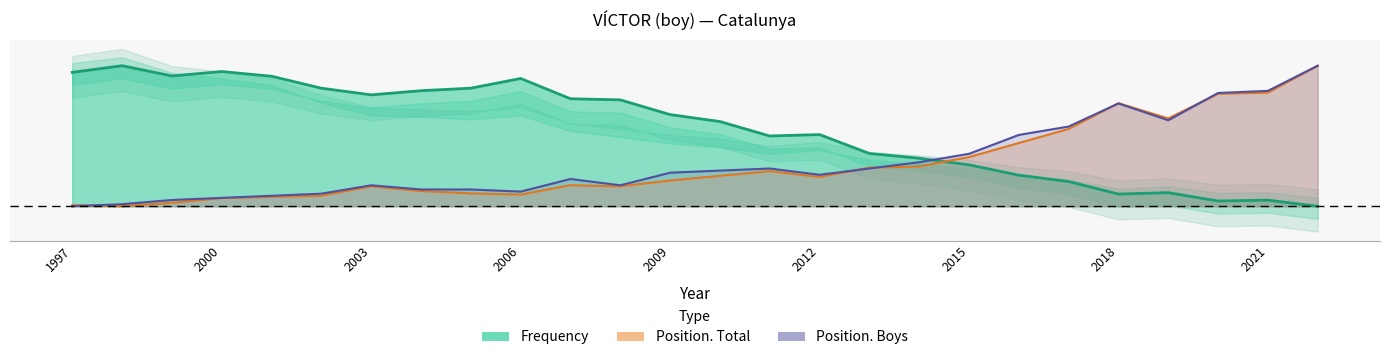

What is the value of the Position. Boys point at the 9th from the left?

0.1